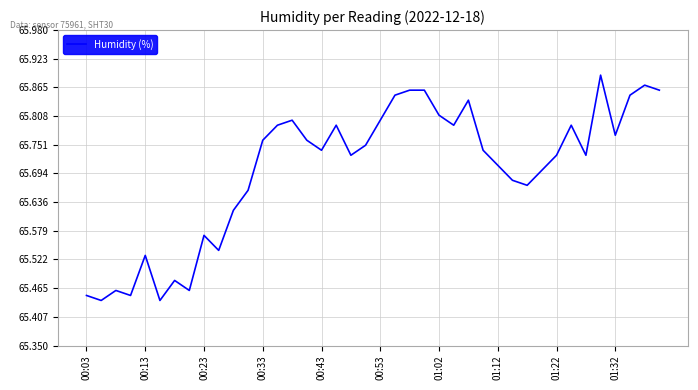

How many lines are shown in the chart?

1